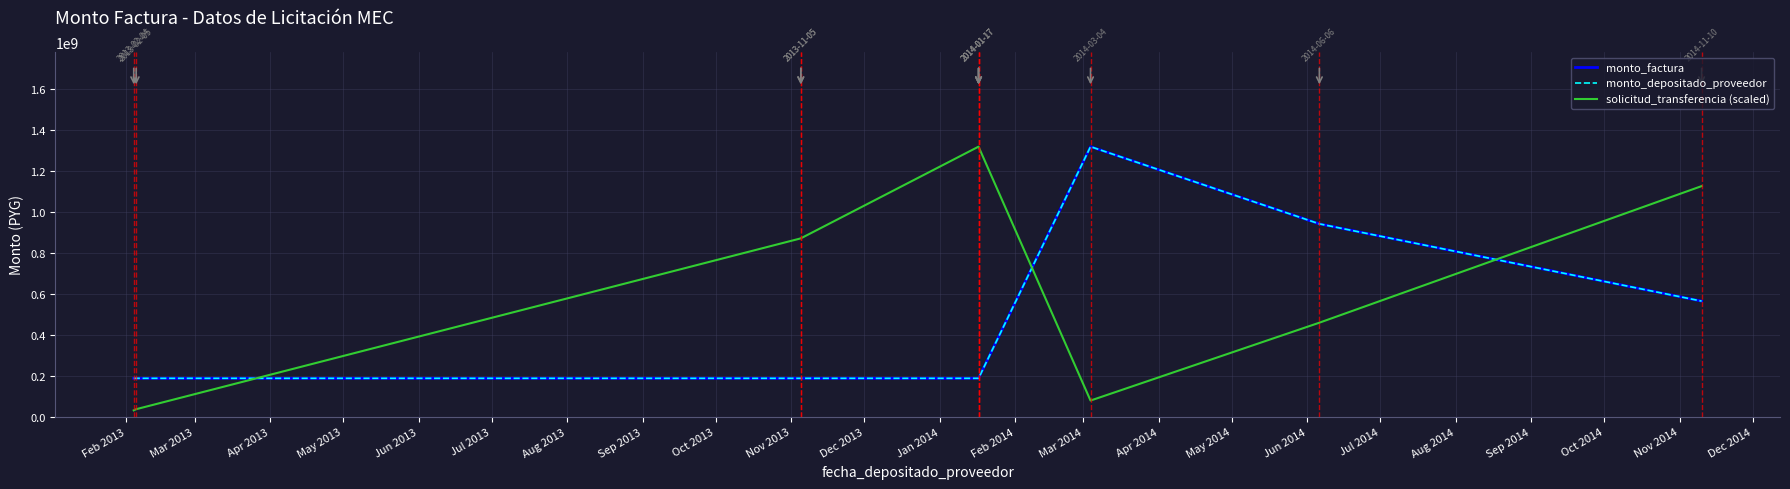

Which has a higher value, May 2013 or Mar 2013?

May 2013